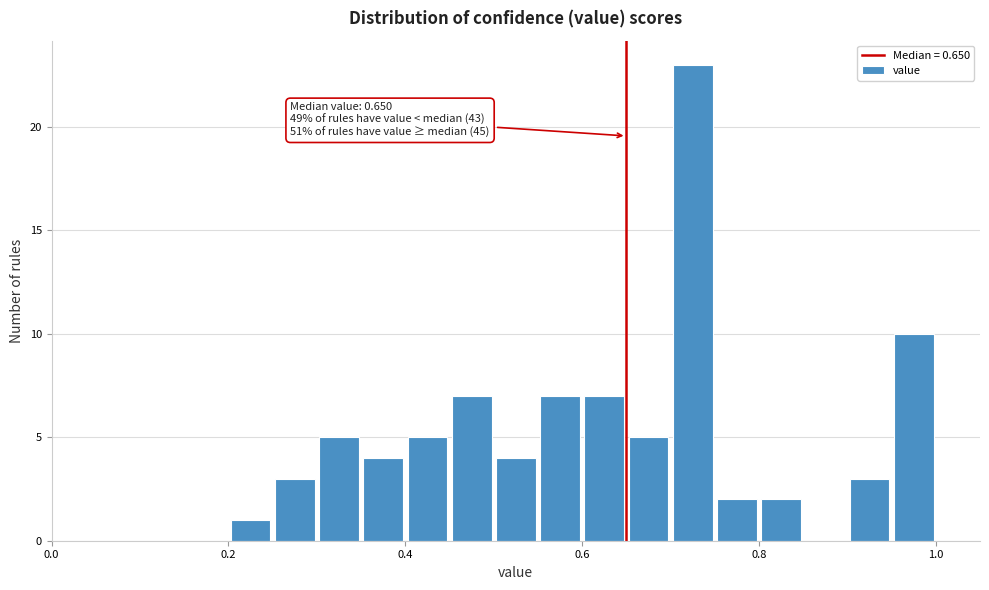

Read against the x-axis, roughly where is the centre of the tallest bar?

0.72